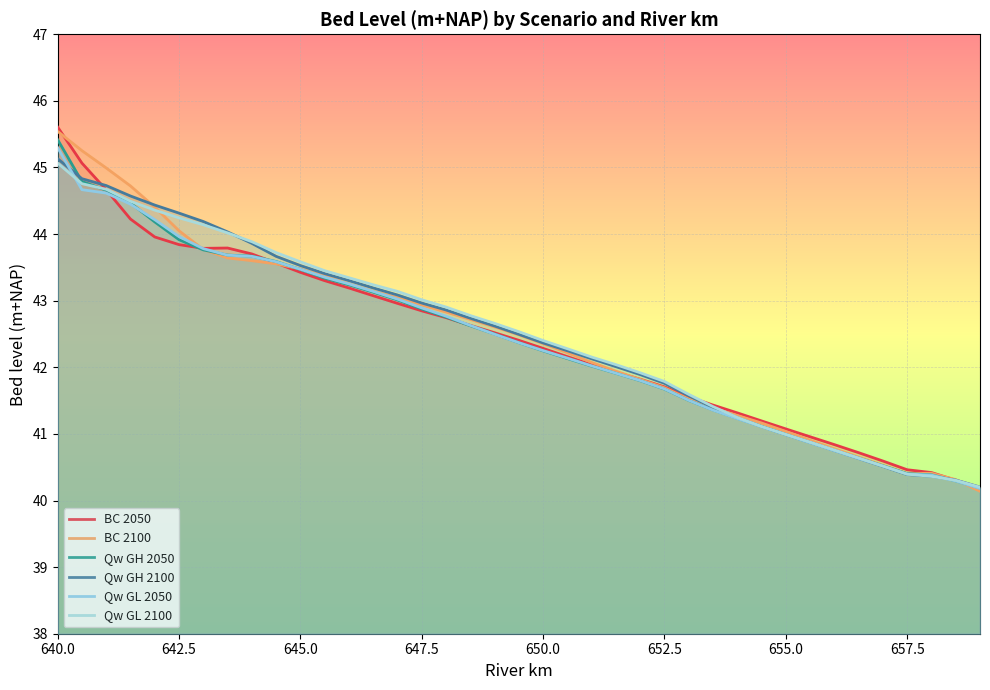

What value does the BC 2050 series have at 657.5?

40.5